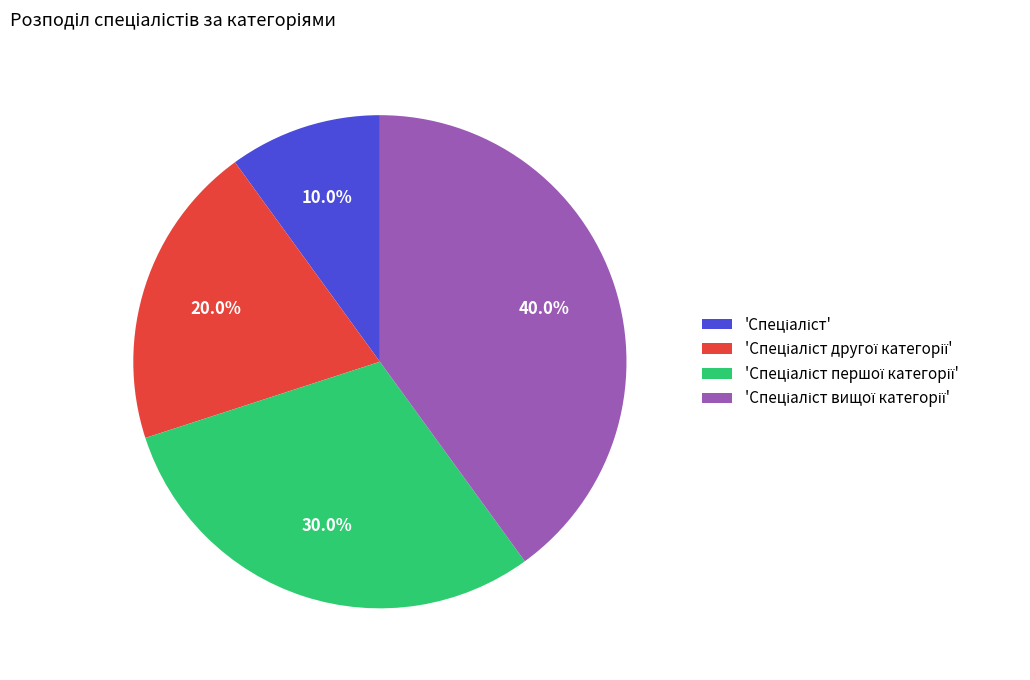

Is there any slice that represents more than half of the pie?

No